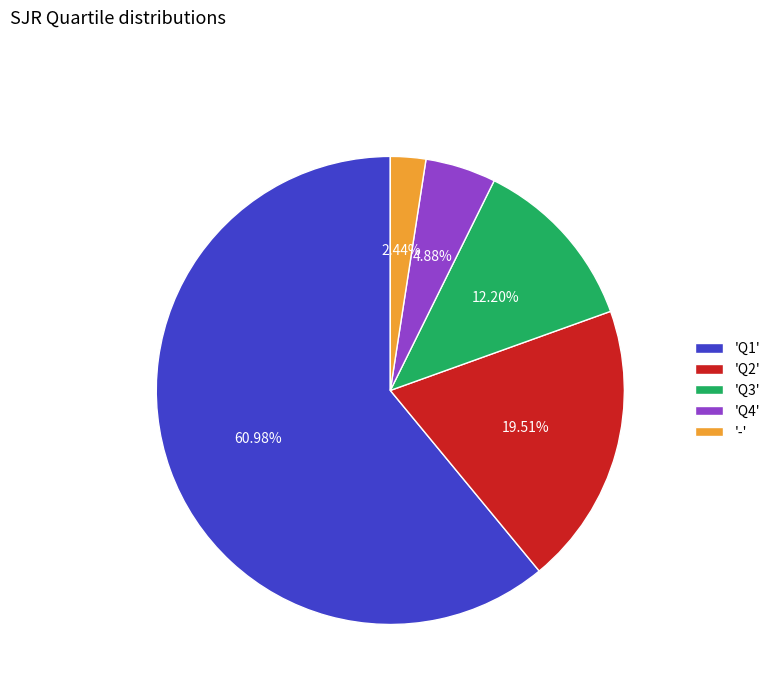

To the nearest percent, what is the difference between the largest and smallest slice percentages?

59%